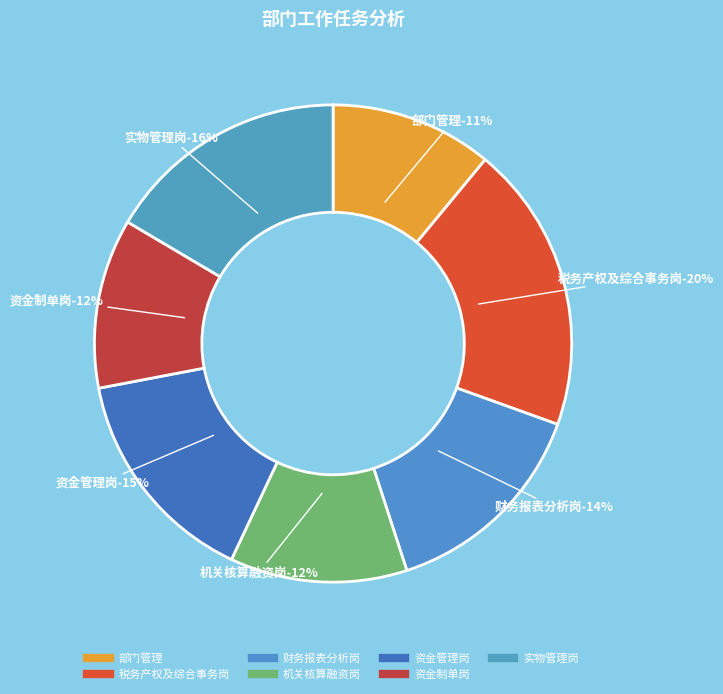

How much of the chart is everything except 部门管理?

89.0%